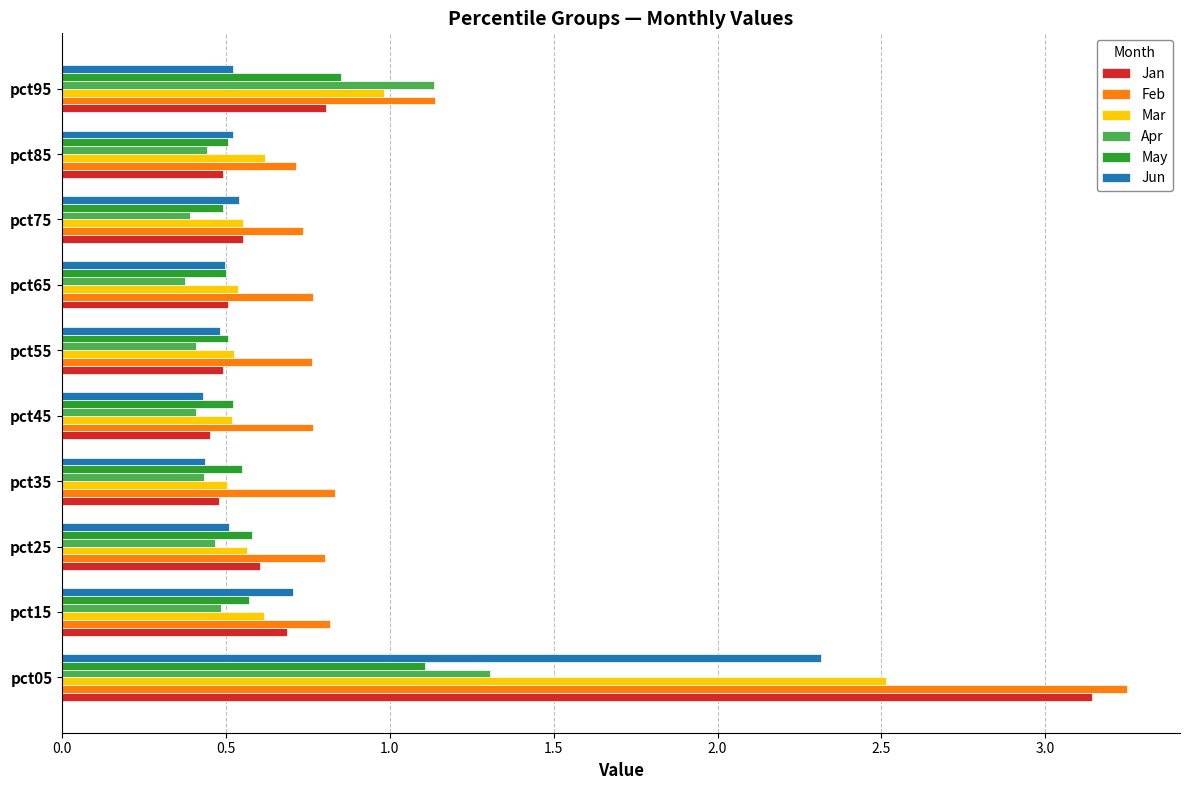

How many series are shown in this chart?

6